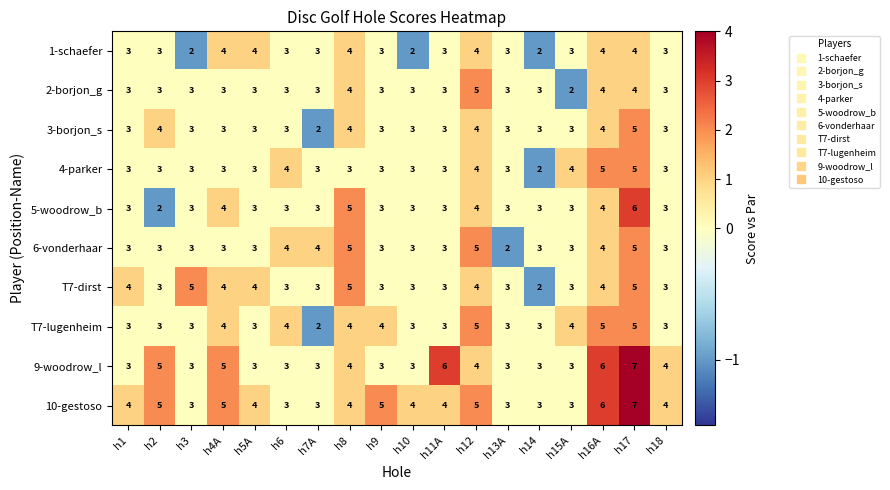

What is the maximum value shown in the chart?

7